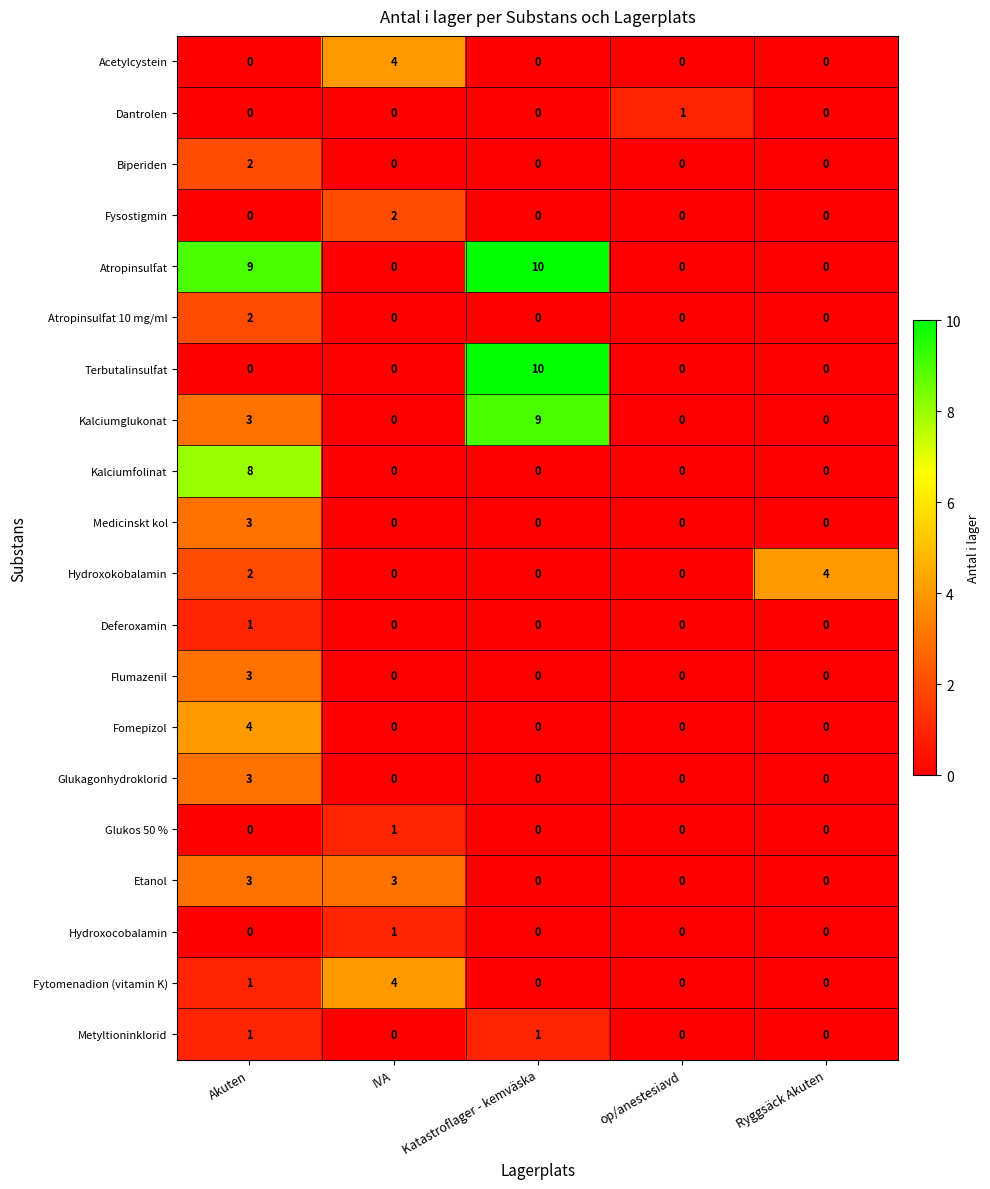

Is it true that Terbutalinsulfat equals 0 at Akuten?

True